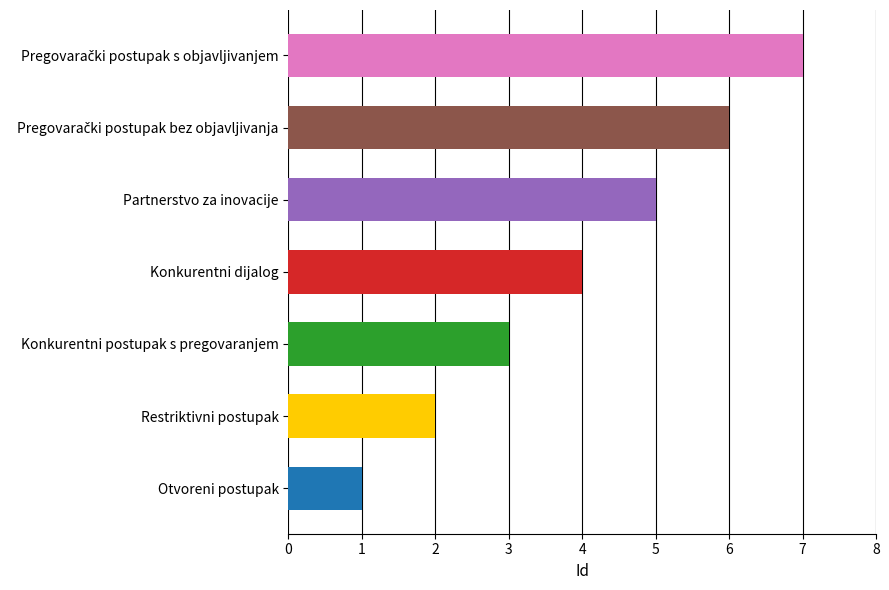

The chart shows a value of 3 at Konkurentni dijalog. True or false?

False